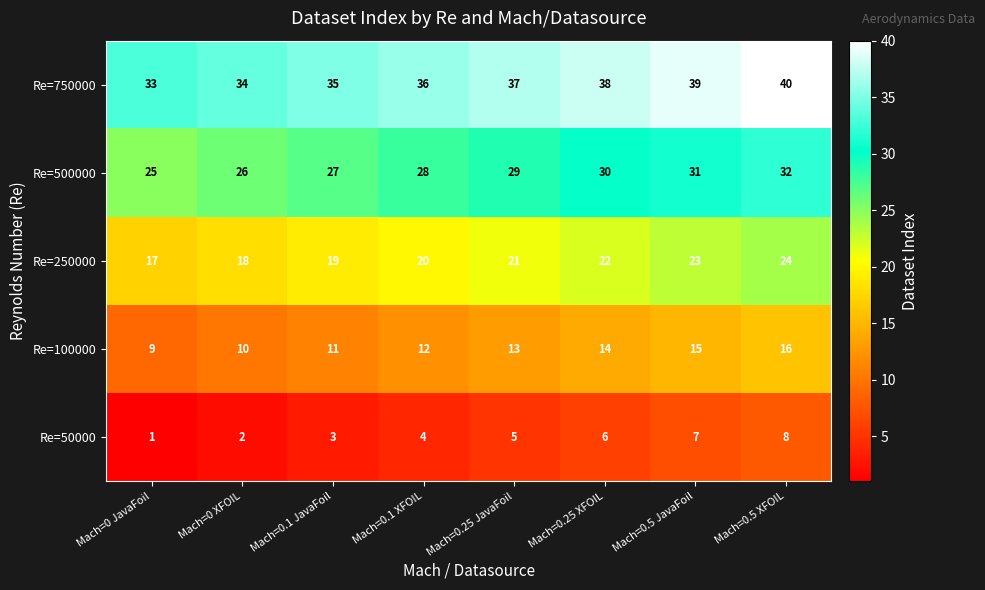

Rank the series by their average value, from lowest to highest.

Re=50000, Re=100000, Re=250000, Re=500000, Re=750000